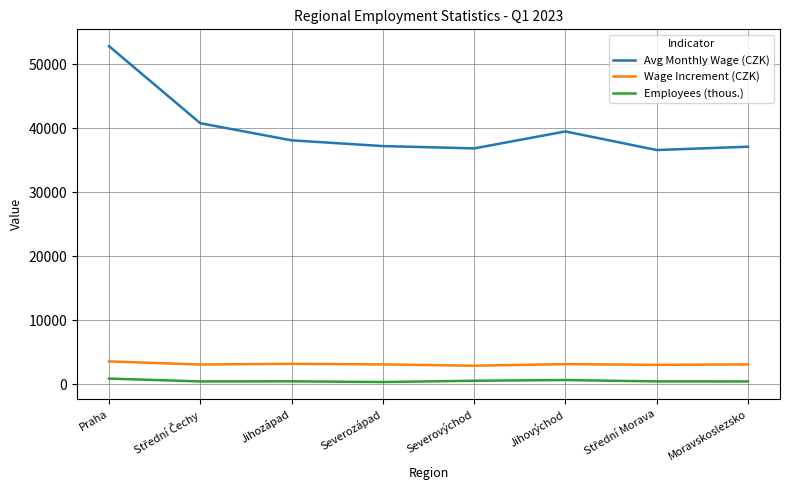

Which series has the largest total across all categories?

Avg Monthly Wage (CZK)